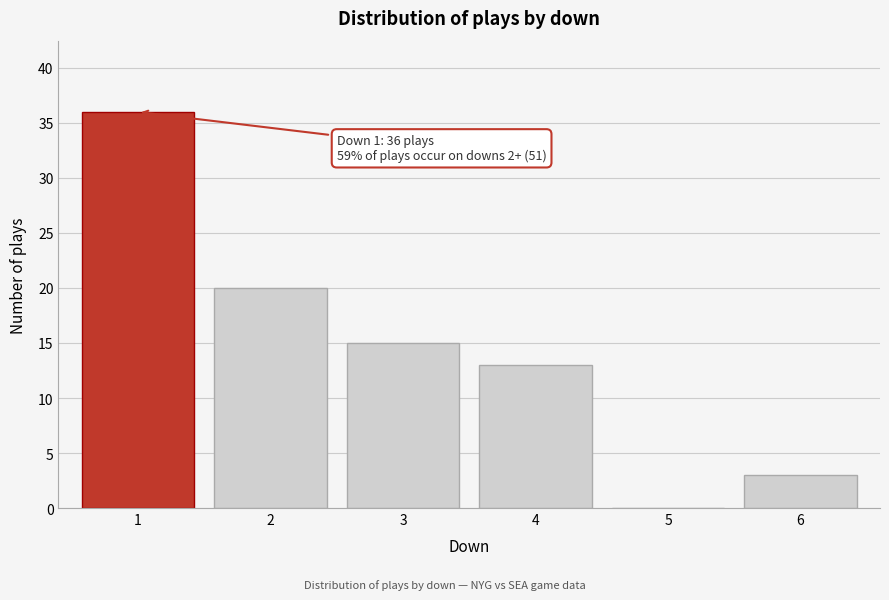

Reading left to right, extract all data points from this chart.

1=36	2=20	3=15	4=13	5=0	6=3